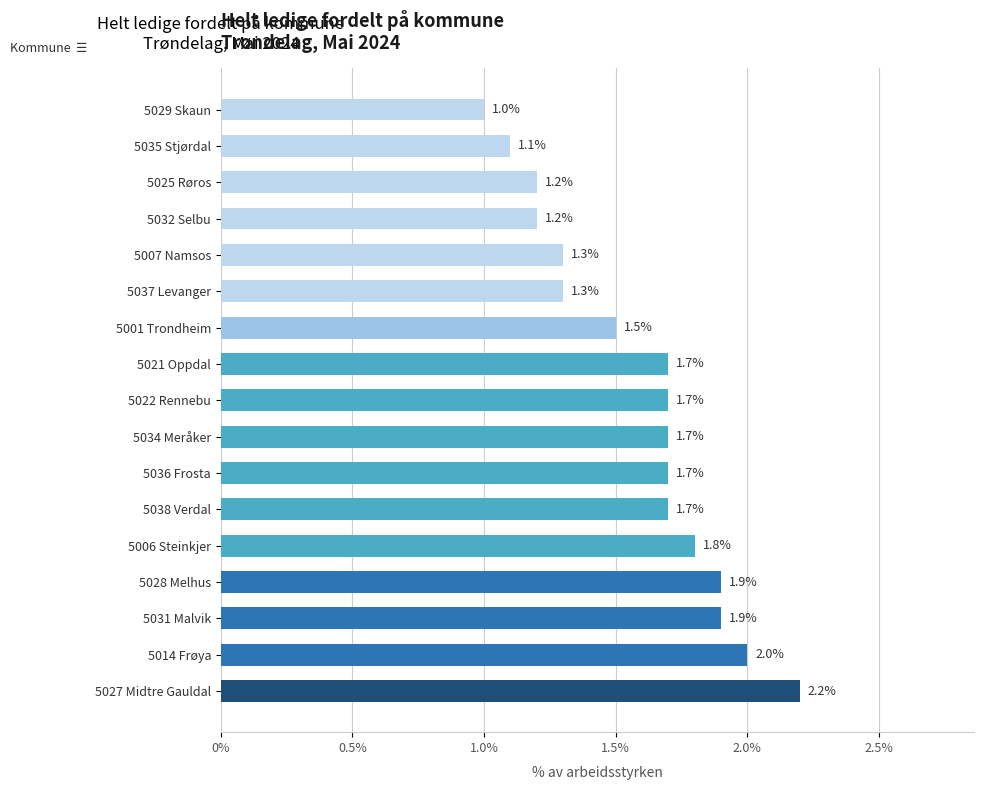

Does the chart contain stacked bars?

No